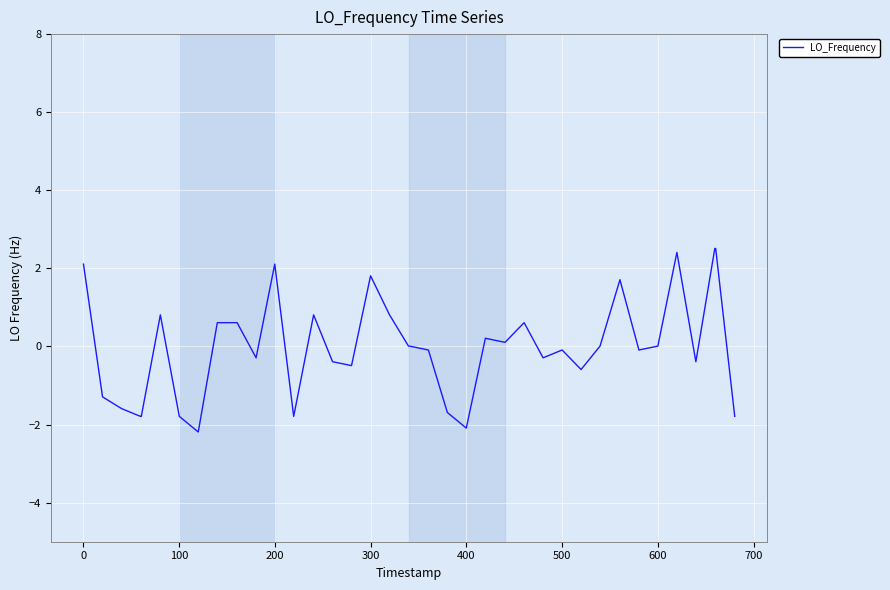

What is the maximum value shown in the chart?

2.5